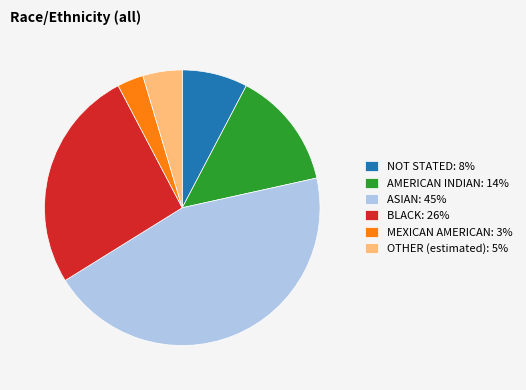

Which category has the biggest portion of the pie?

ASIAN